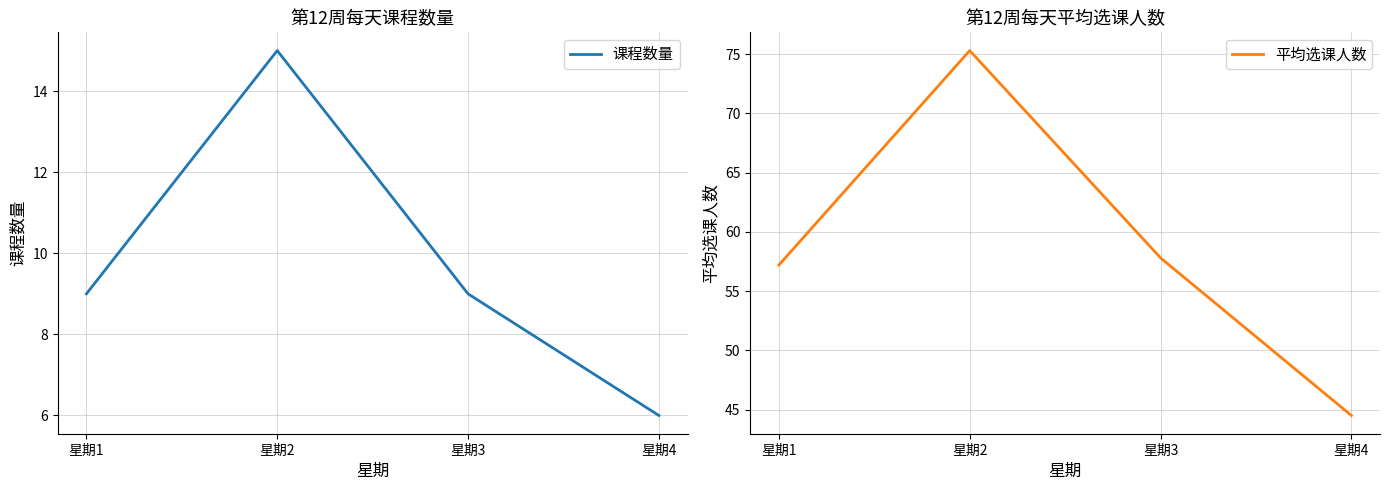

How many lines are shown in the chart?

2